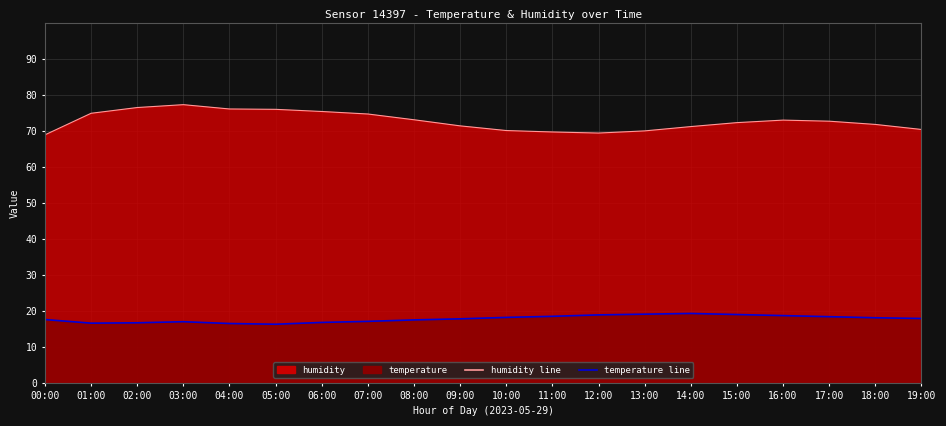

What is the difference between the maximum and second lowest values in the temperature (line) series?

2.8